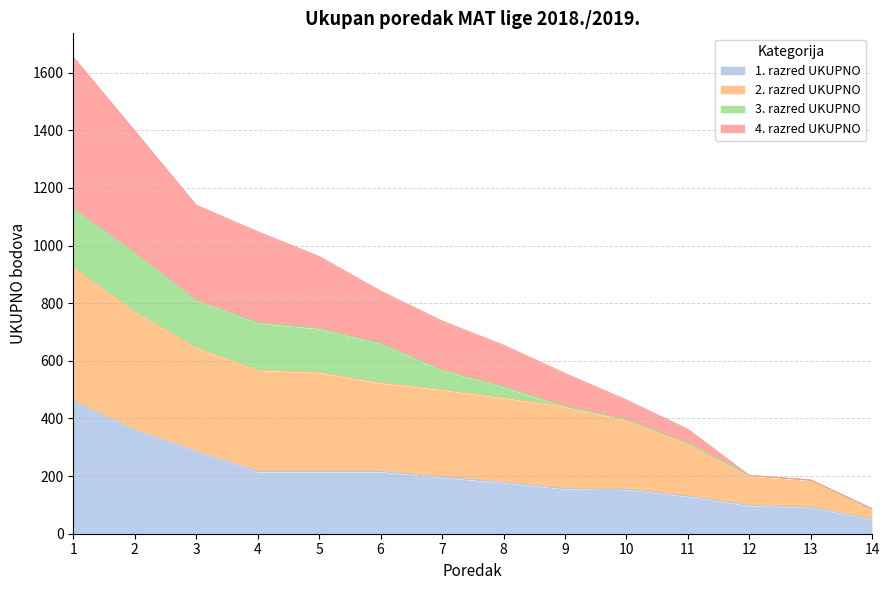

What is the average value of the 1. razred UKUPNO series?

201